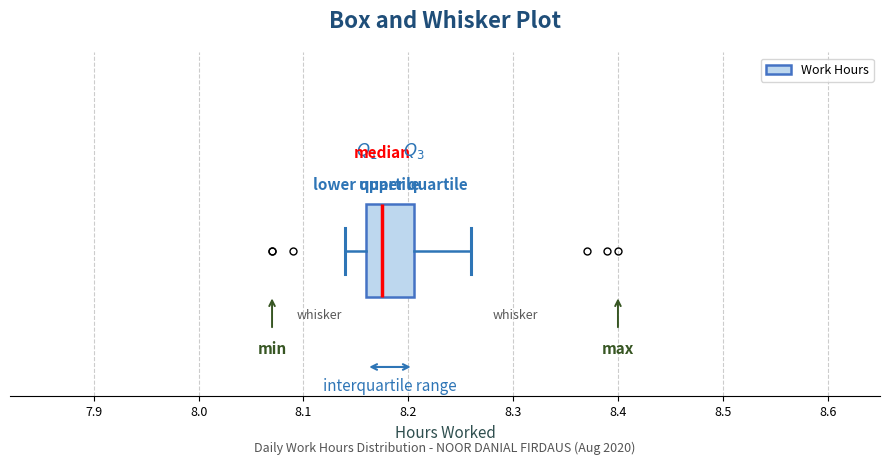

Read this box plot against the x-axis: the position of the median line, the range covered by the box, and the ends of both whiskers. The values are not printed on the chart, so give them approximately, as read against the axis.

median 8.18, box 8.16 to 8.21, whiskers 8.14 to 8.26